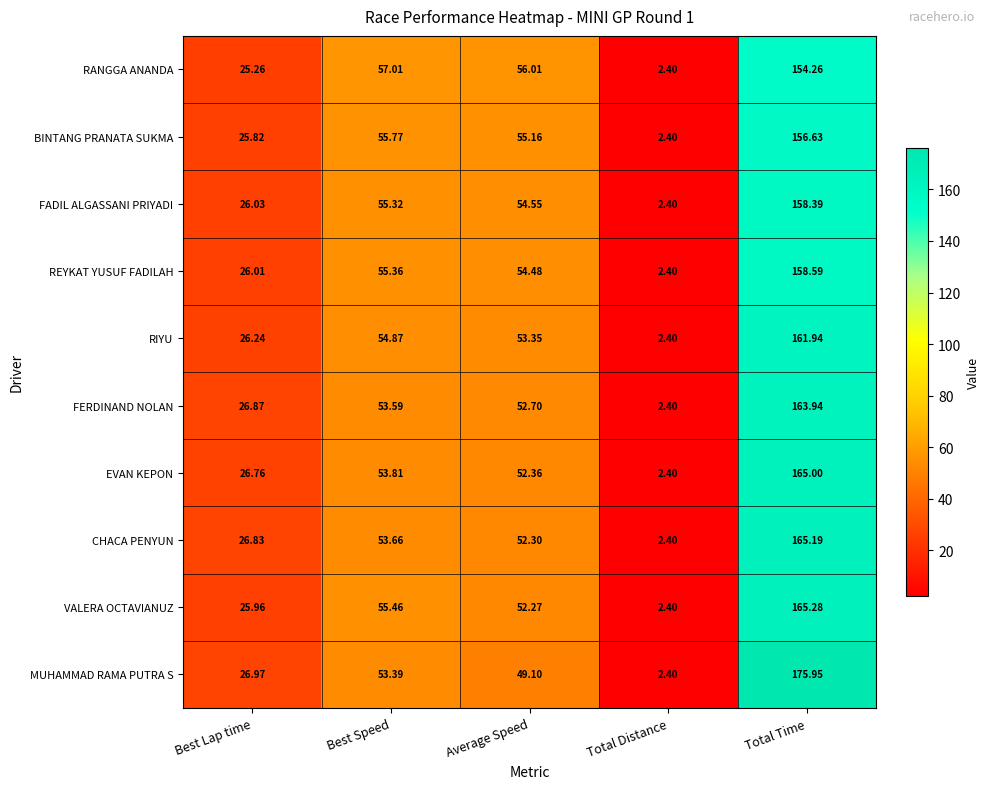

How many values in the MUHAMMAD RAMA PUTRA S series are below 49?

2